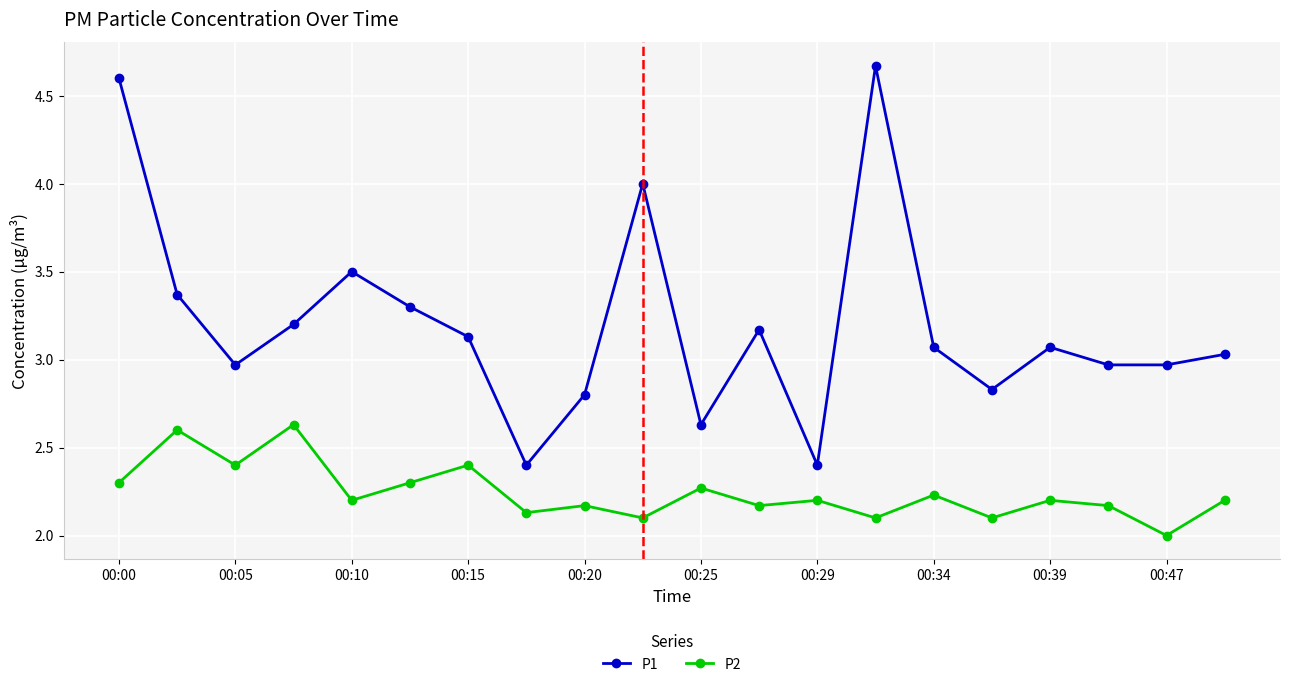

List the series in order of their peak value, lowest first.

P2, P1